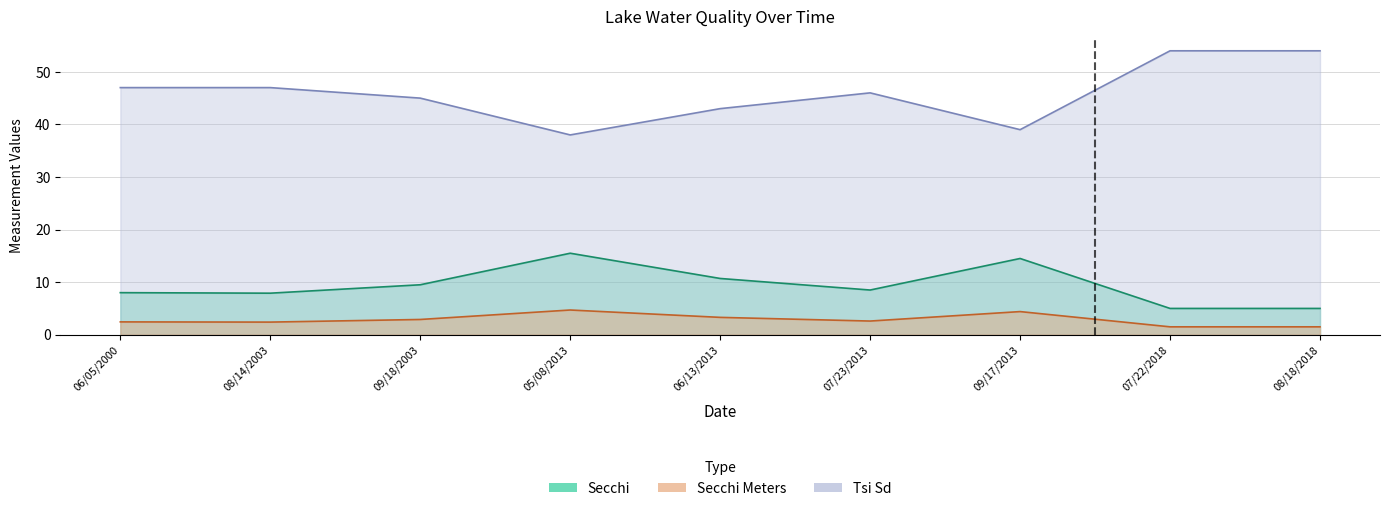

How many data points in Tsi Sd are above 46?

4